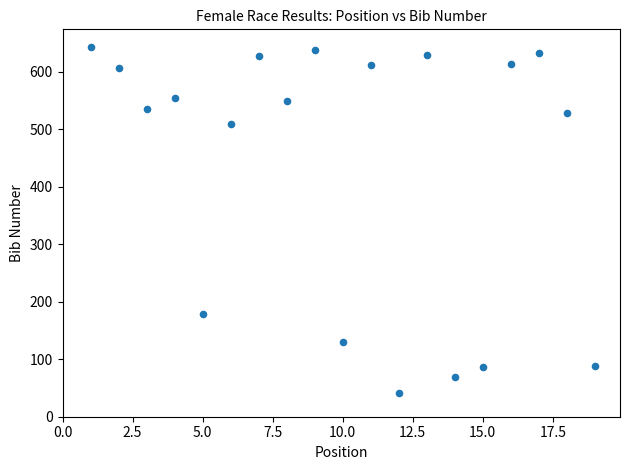

What is the range of Y values (max minus min)?

602